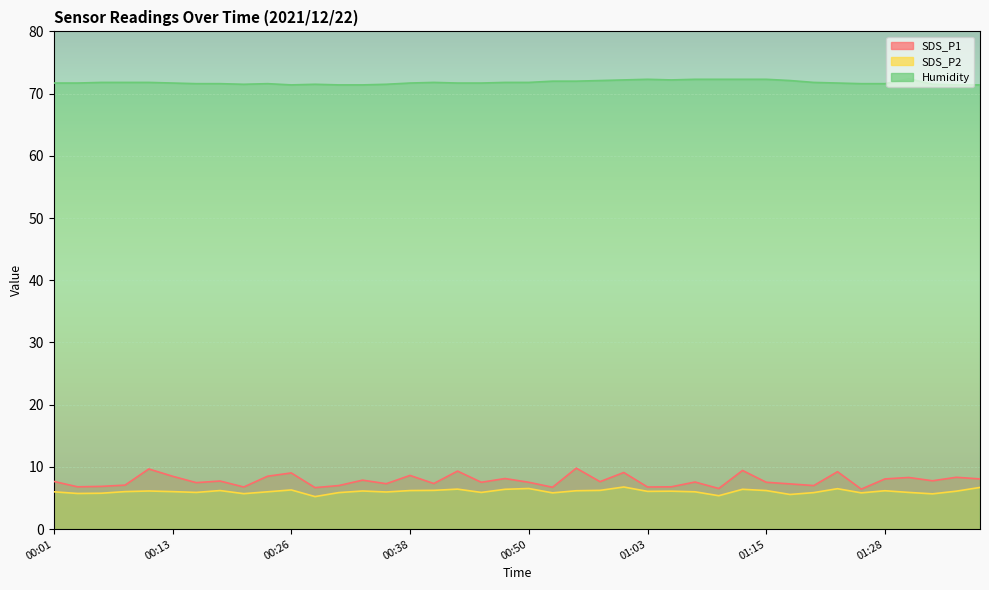

List the labels in order of SDS_P1 value, smallest first.

01:25, 01:10, 00:28, 00:53, 00:21, 01:03, 00:03, 01:05, 00:06, 00:31, 01:20, 00:08, 01:18, 00:36, 00:41, 00:16, 00:46, 00:50, 01:15, 01:08, 00:58, 00:01, 00:18, 01:33, 00:33, 01:28, 01:38, 00:48, 01:30, 01:35, 00:13, 00:23, 00:38, 00:26, 01:00, 01:23, 00:43, 01:13, 00:11, 00:55